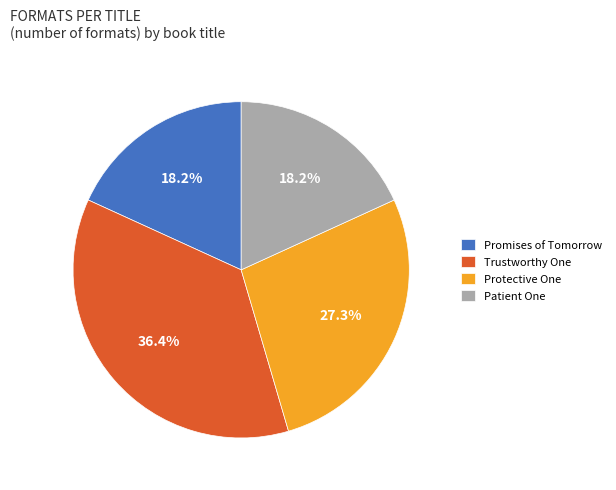

What percentage is NOT represented by Trustworthy One?

63.6%